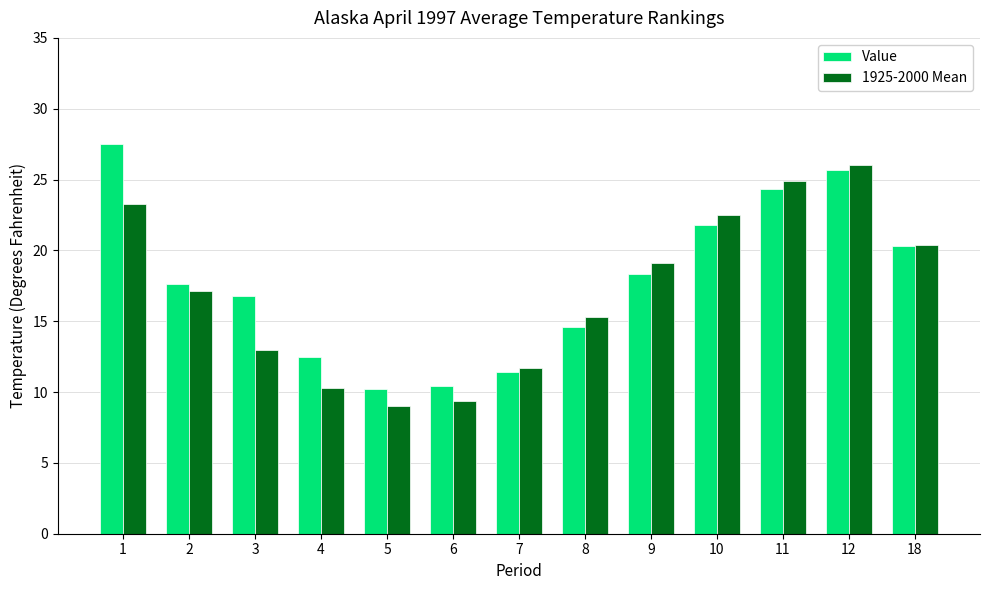

At which category does the chart reach its minimum across all series?

5